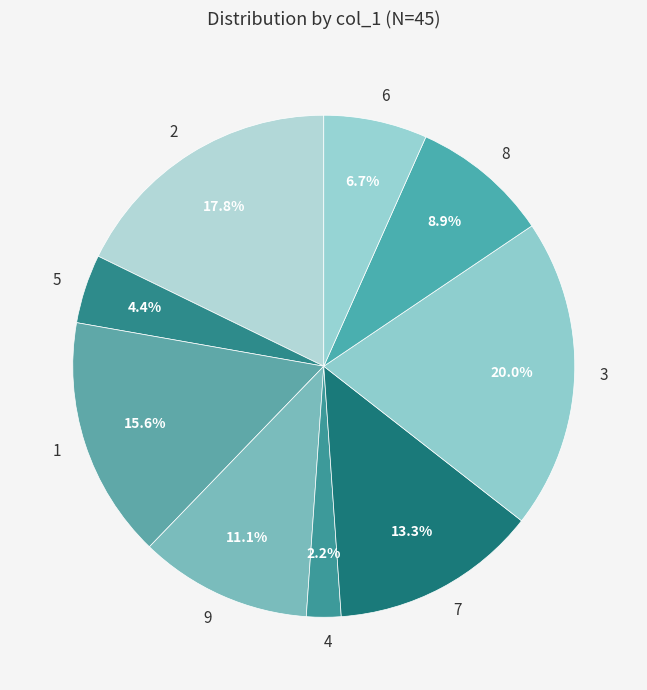

Is it true that 8 is 9% of the pie?

True